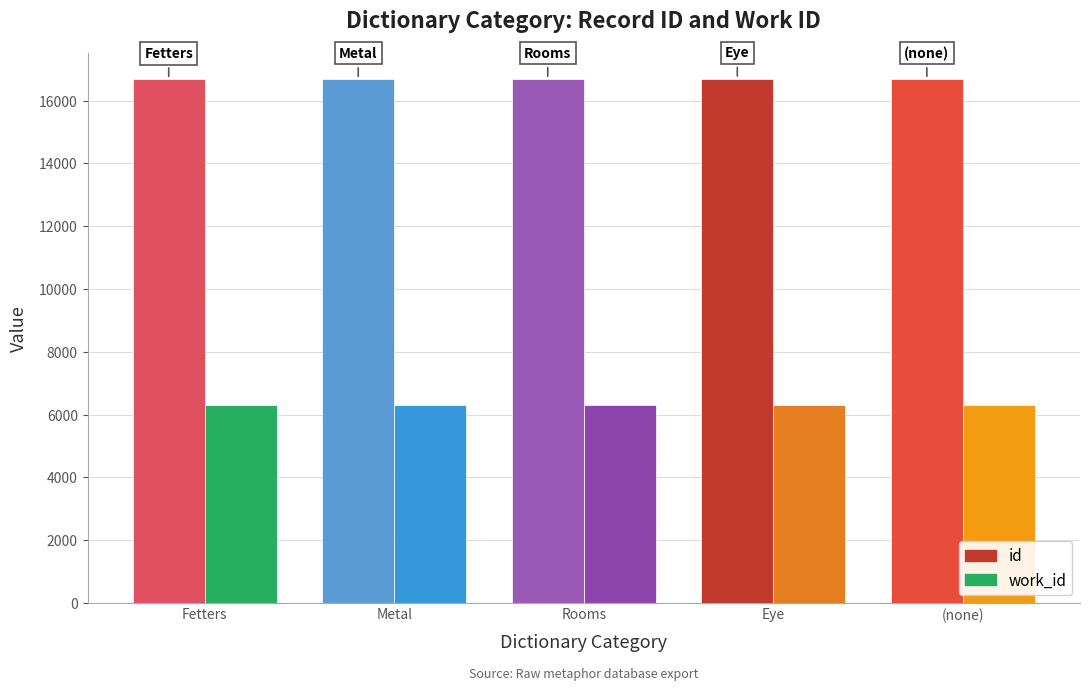

Count the work_id values in the range 6300 to 6302.

3